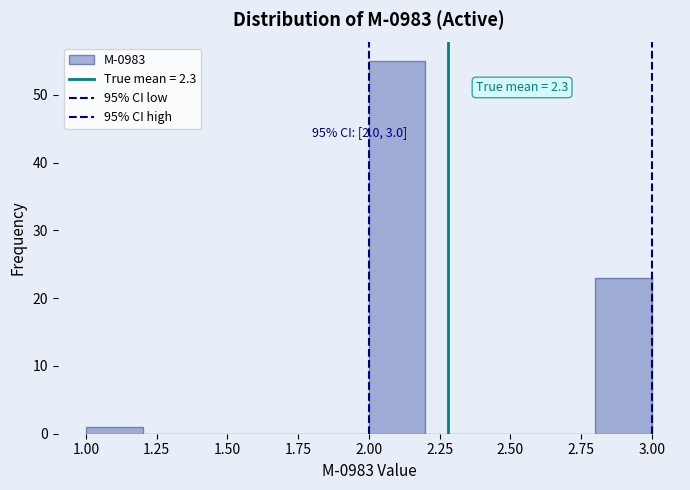

Over which range of the x-axis is the bar tallest?

2.0 to 2.2